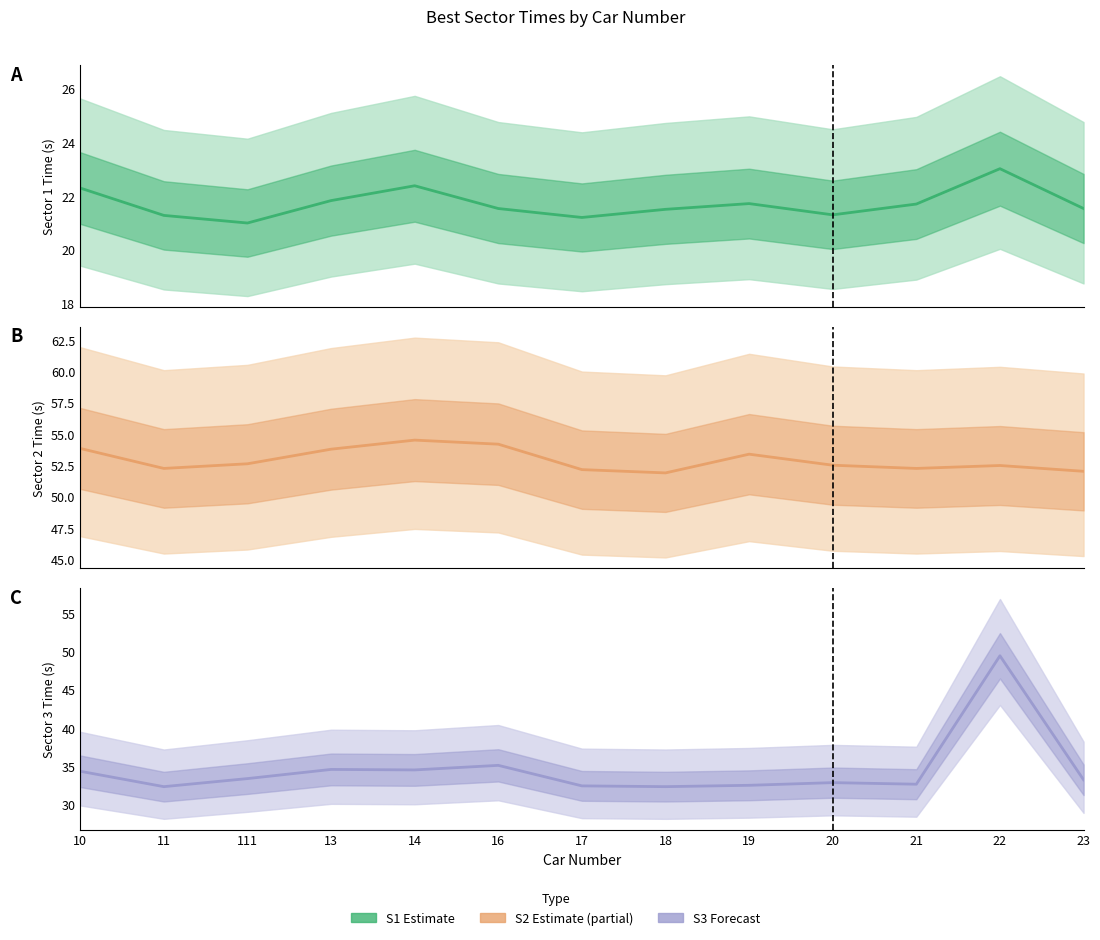

Between 11 and 14, which series saw the biggest shift?

S2_SECONDS